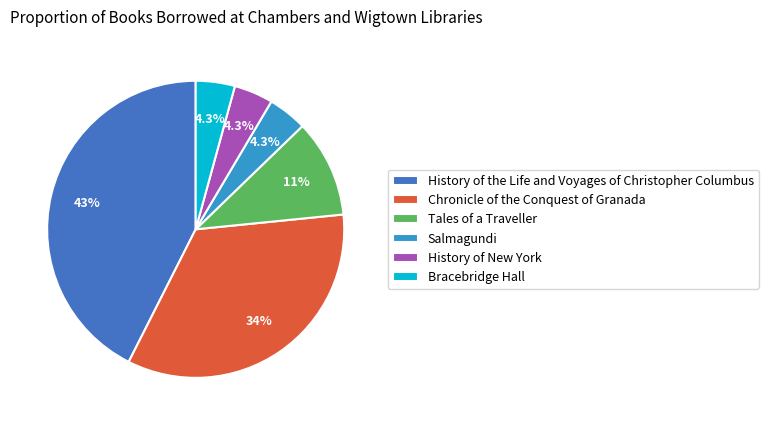

Which category has the biggest portion of the pie?

History of the Life and Voyages of Christopher Columbus